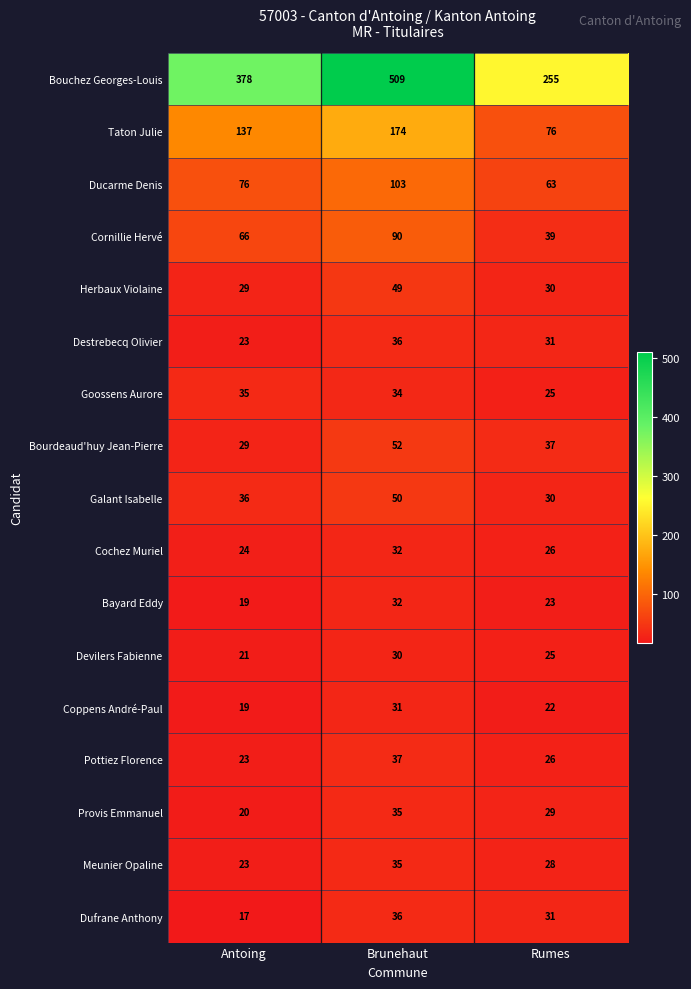

At which label does Provis Emmanuel reach its peak?

Brunehaut